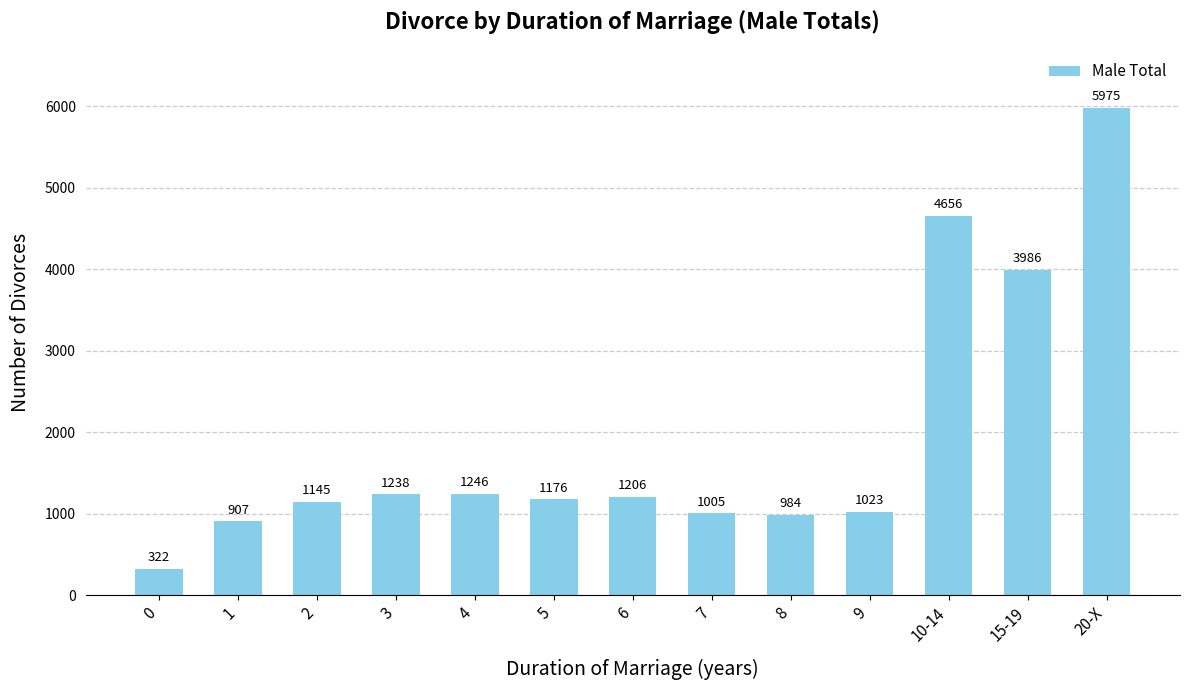

Reading left to right, list all the values displayed in this chart.

0=322	1=907	2=1145	3=1238	4=1246	5=1176	6=1206	7=1005	8=984	9=1023	10-14=4656	15-19=3986	20-X=5975